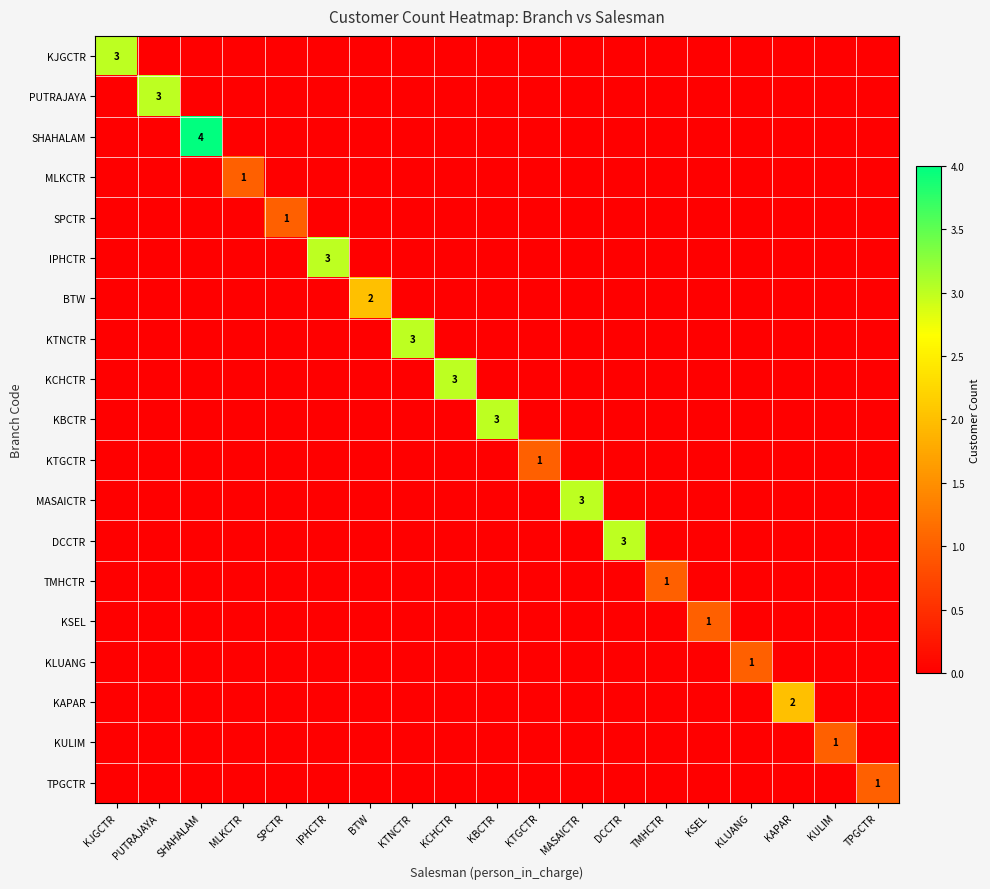

Is it true that KJGCTR equals 0 at KLUANG?

True